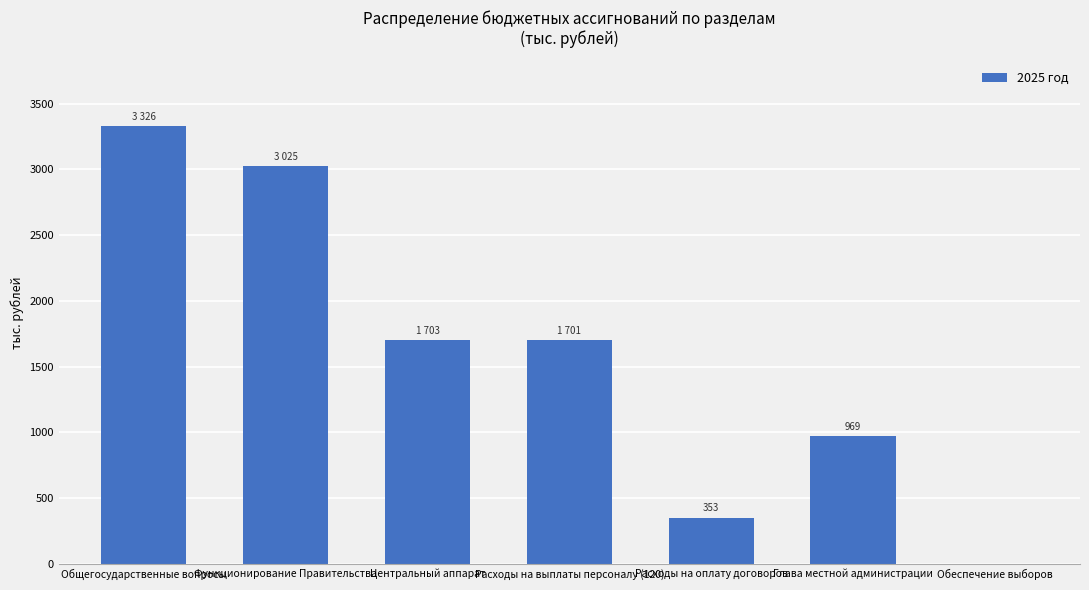

What is the approximate value at Общегосударственные вопросы?

3326.5